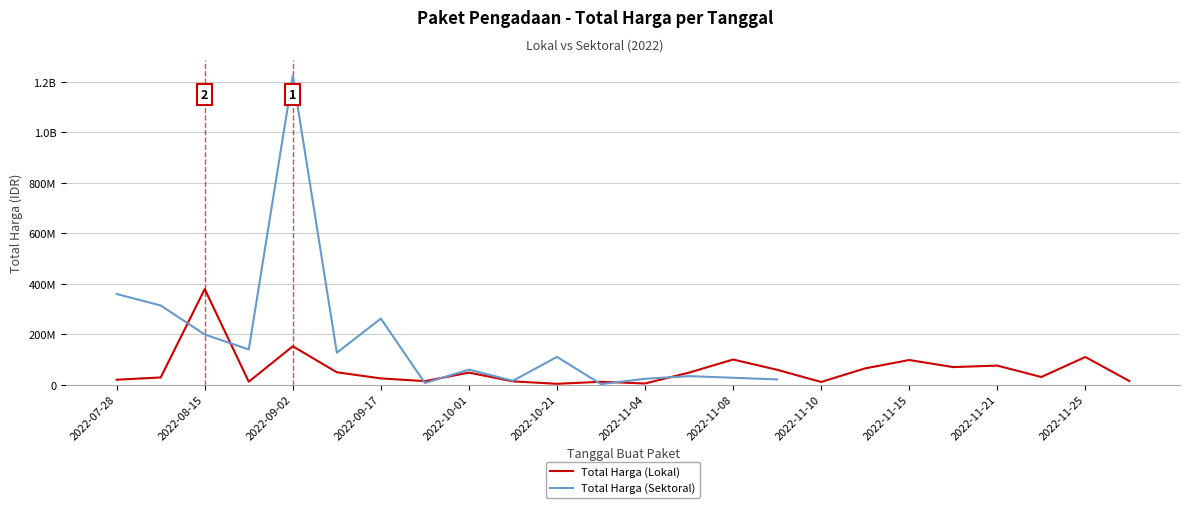

How many interior local peaks does the Total Harga (Lokal) series have?

8